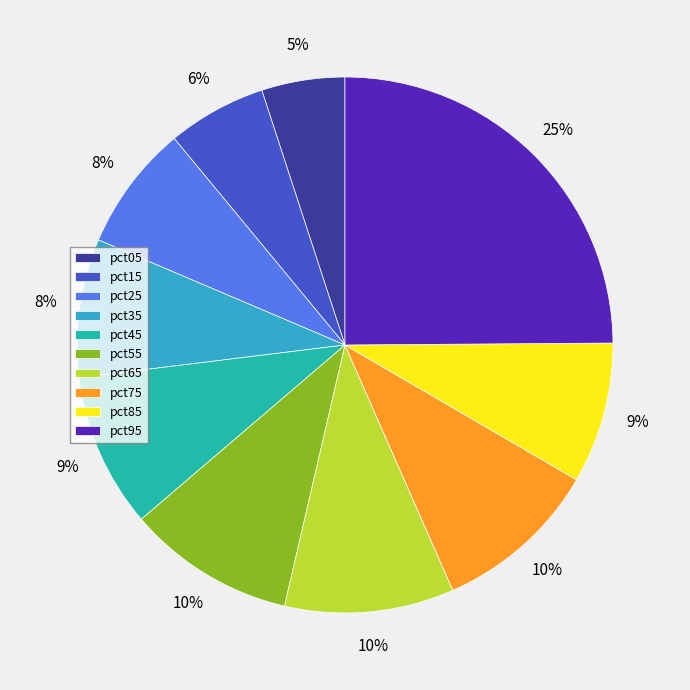

Which category has the smallest portion of the pie?

pct05